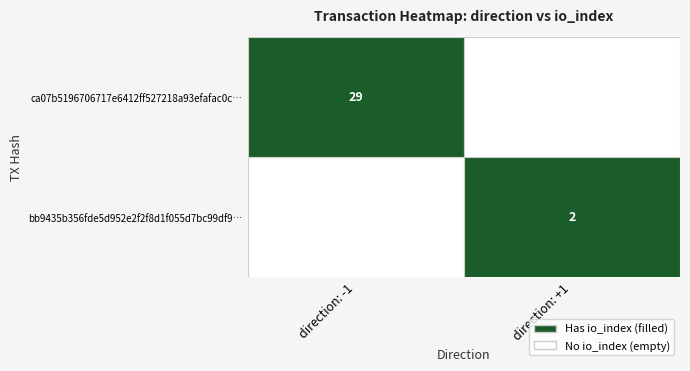

Is it true that bb9435b356fde5d952e2f2f8d1f055d7bc99df9 equals 0 at 0?

False